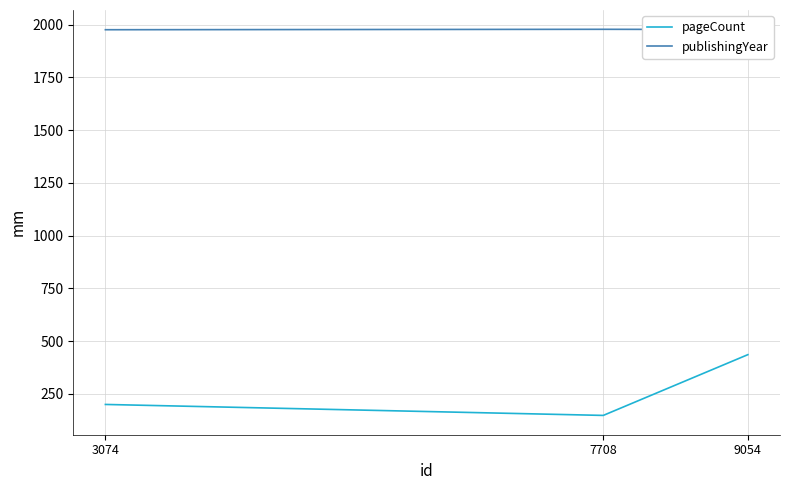

What is the difference between the maximum and minimum values in the pageCount series?

288